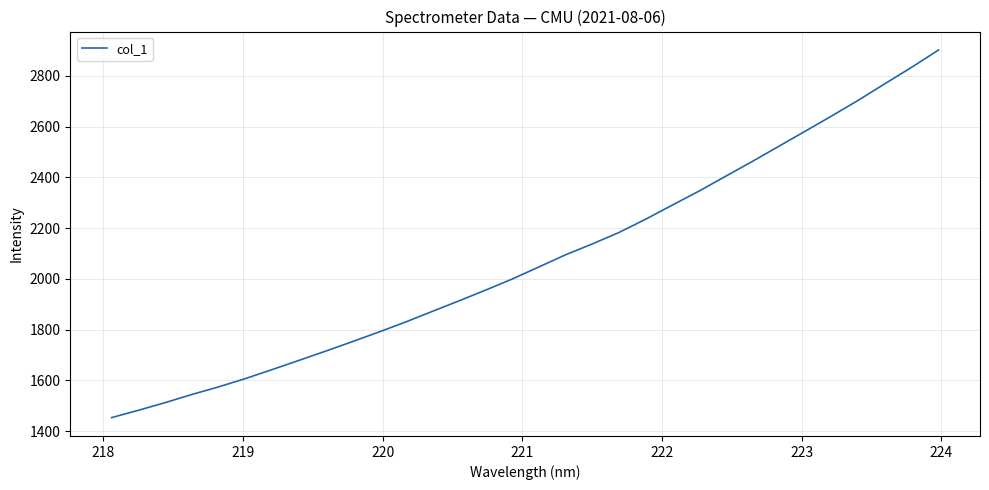

What is the smallest value displayed?

1453.2